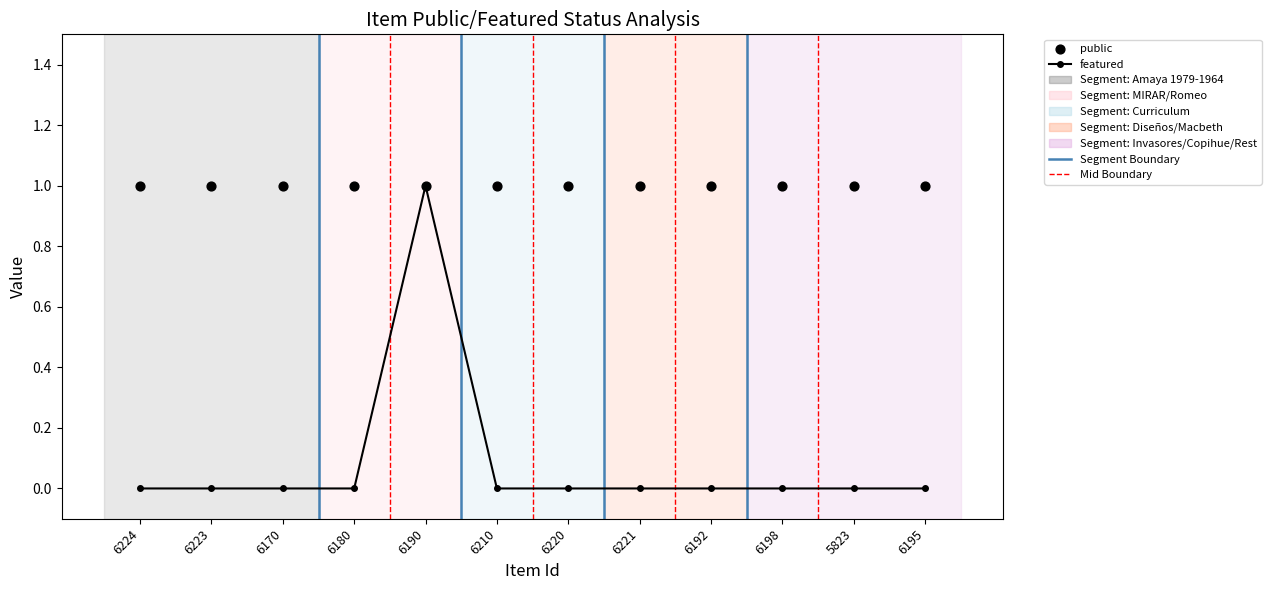

At how many categories does at least one series exceed 0?

12